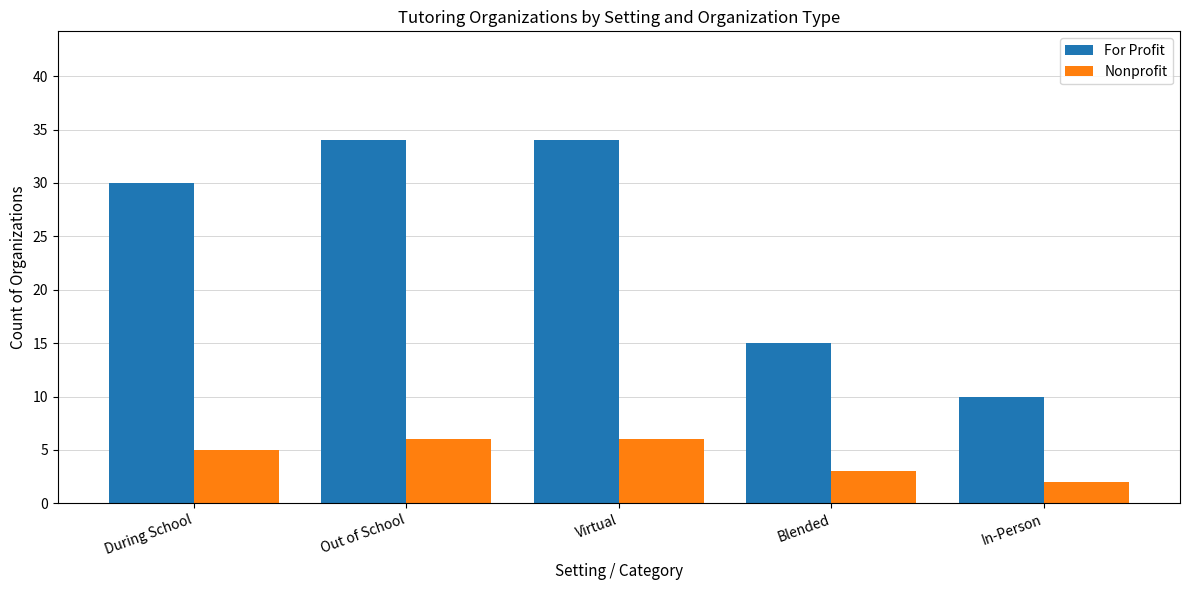

Is it true that For Profit equals 34 at Out of School?

True